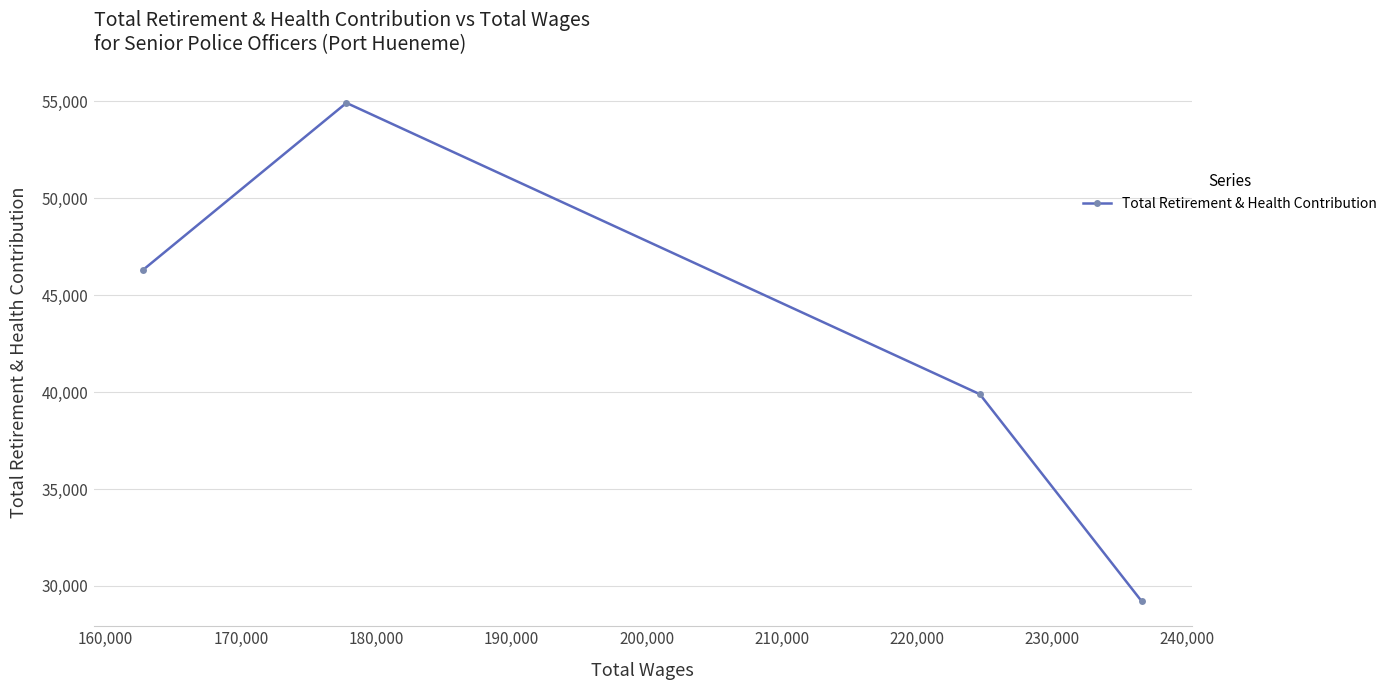

What is the minimum value shown in the chart?

29203